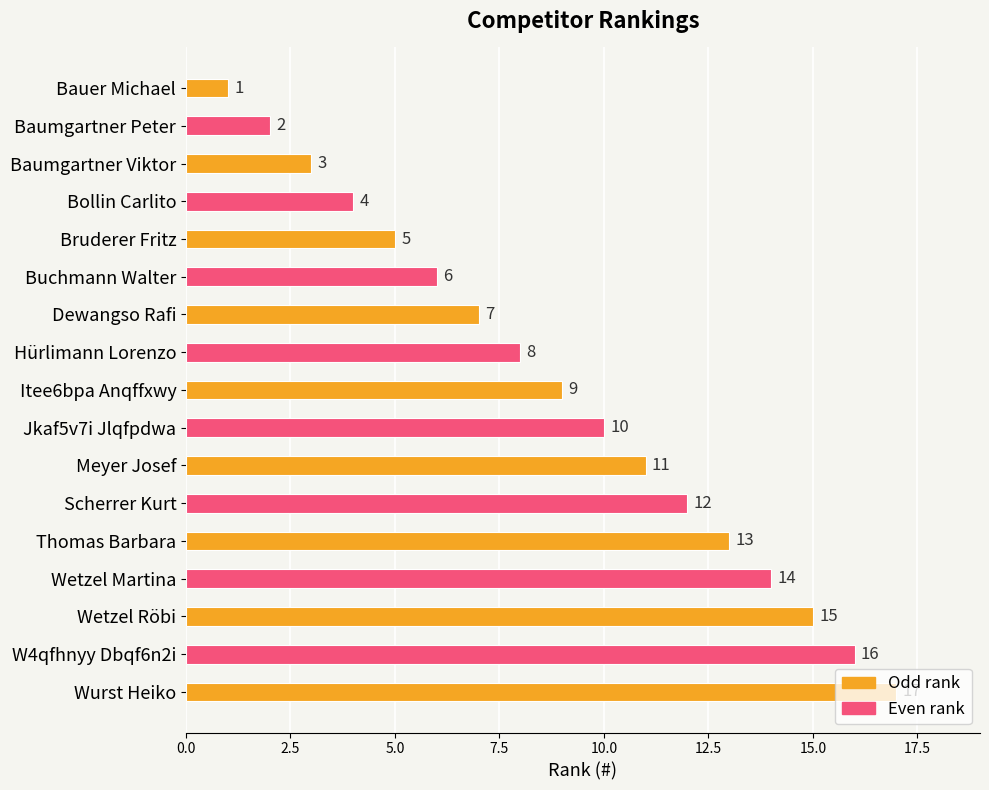

What is the value of the 3rd bar from the top?

3